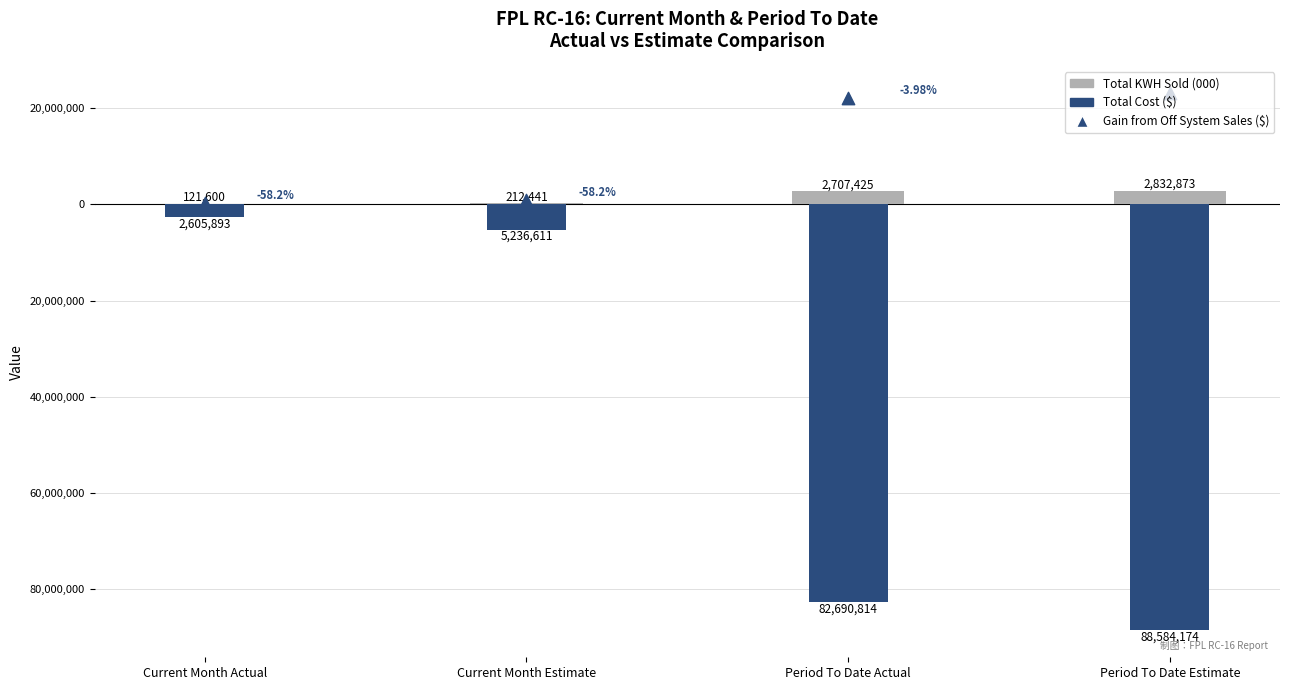

Which series has the largest Y range (max minus min)?

Total Cost ($)